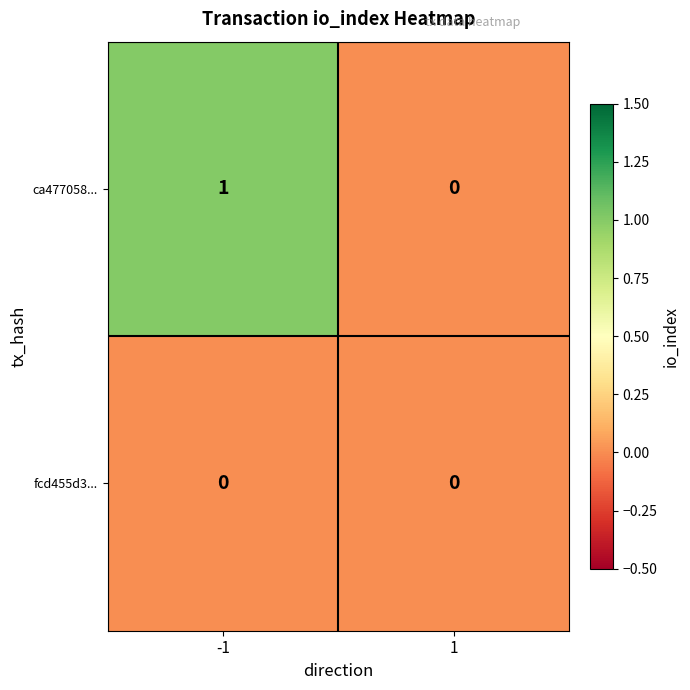

The value of ca477058... at -1 is 1. True or false?

True